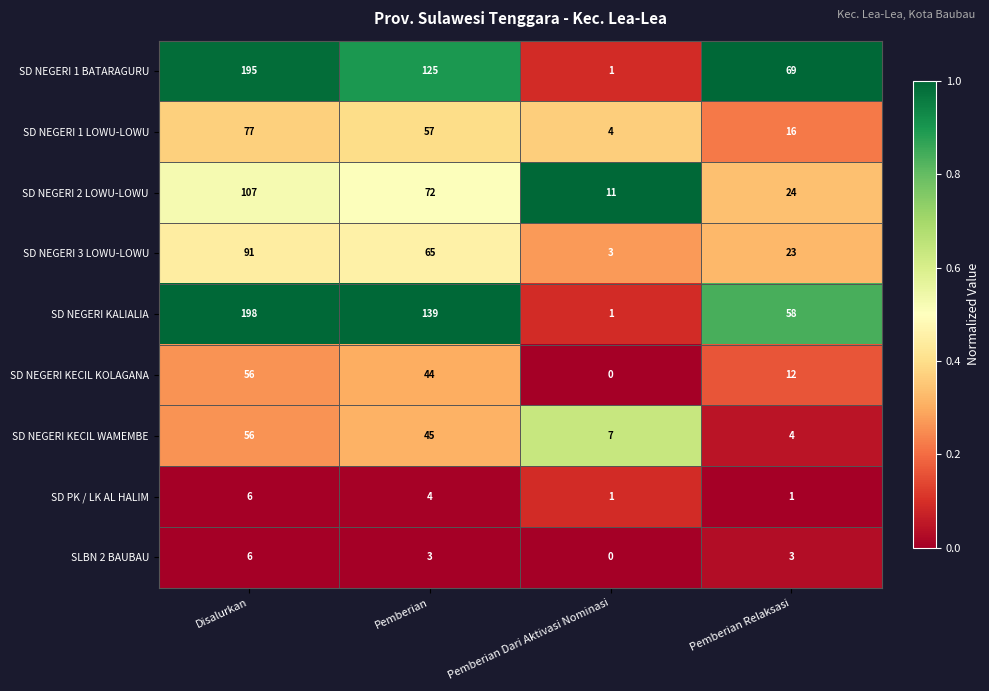

Which series has the widest spread of values?

SD NEGERI KALIALIA